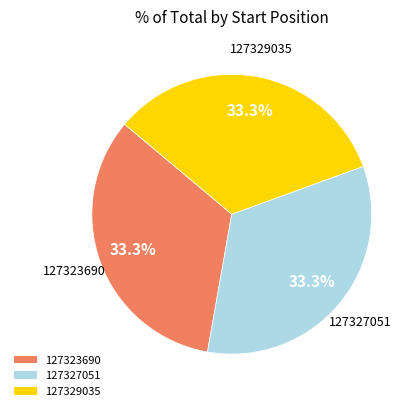

Approximately how many times larger is the value at 127327051 compared to 127323690?

1.0